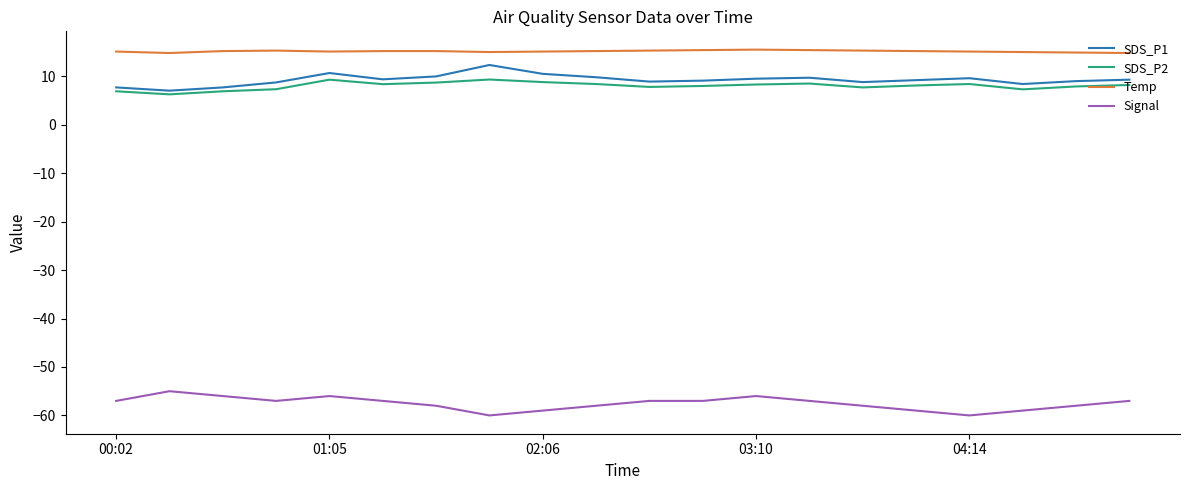

Which series has the largest total across all categories?

Temp